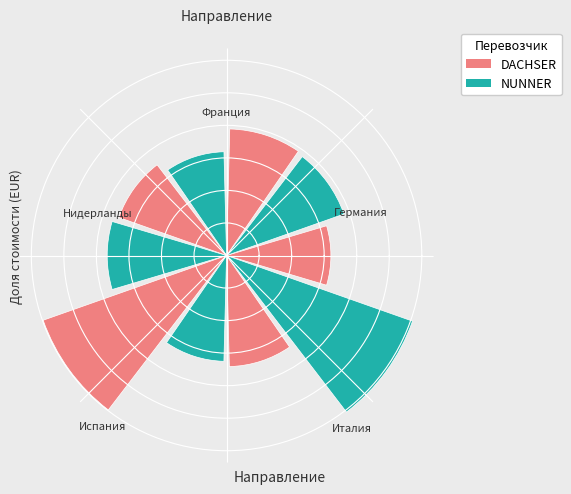

Does the chart contain any negative values?

No